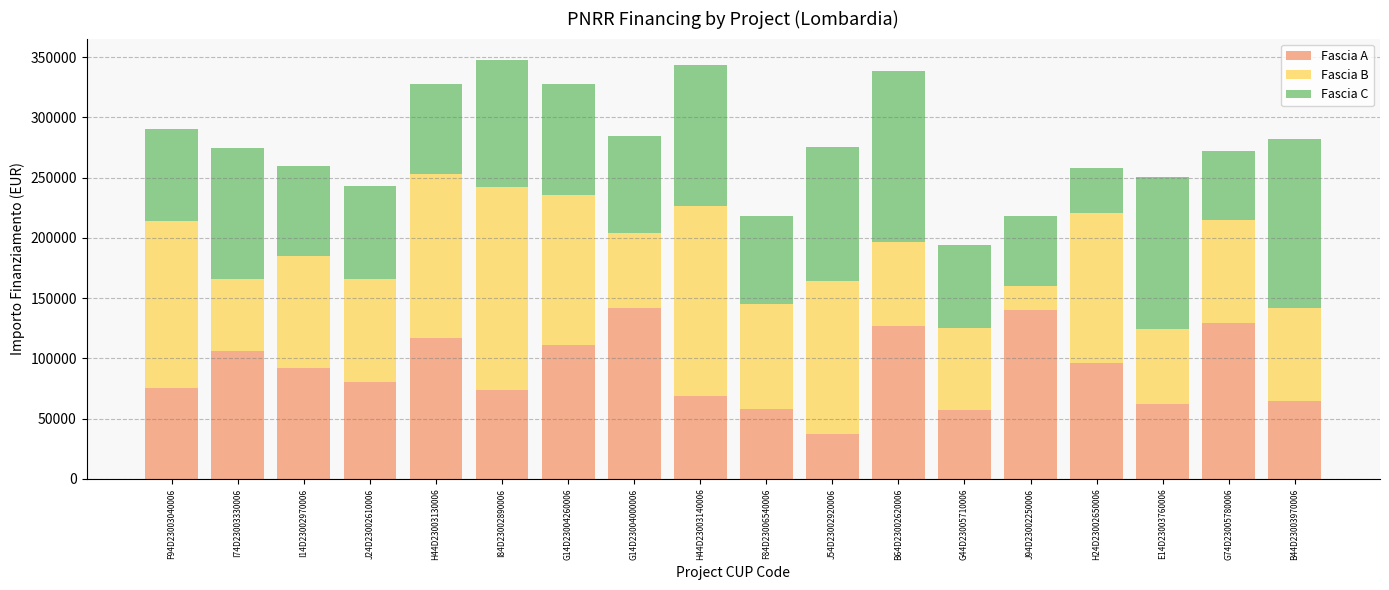

What is the total value across all series at B64D23002620006?

338467.3